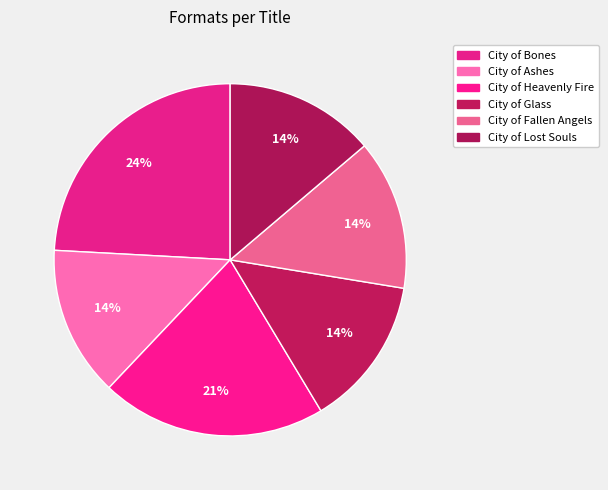

Does any single category account for the majority?

No